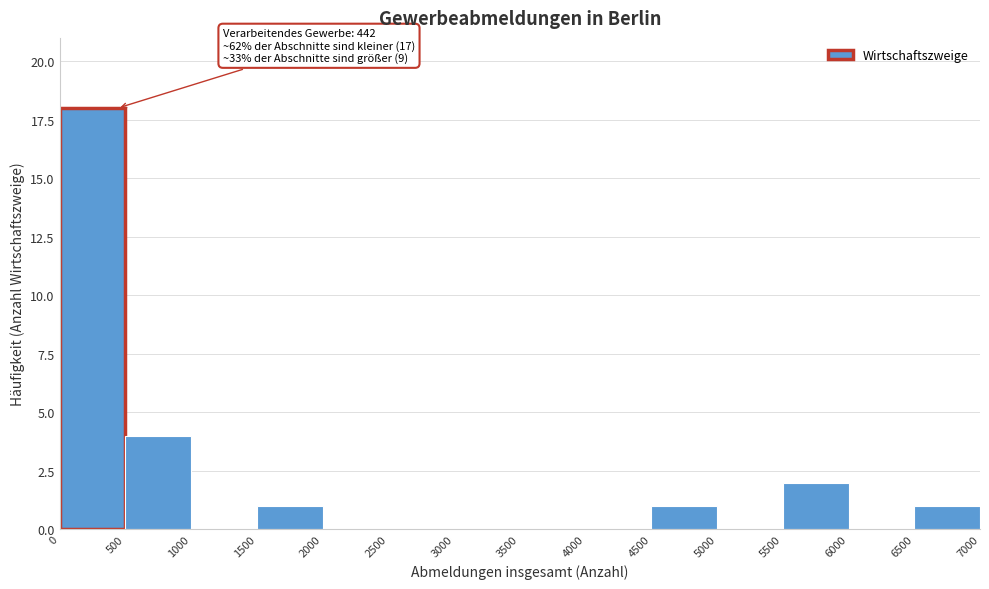

Over which range of the x-axis is the bar tallest?

0 to 500